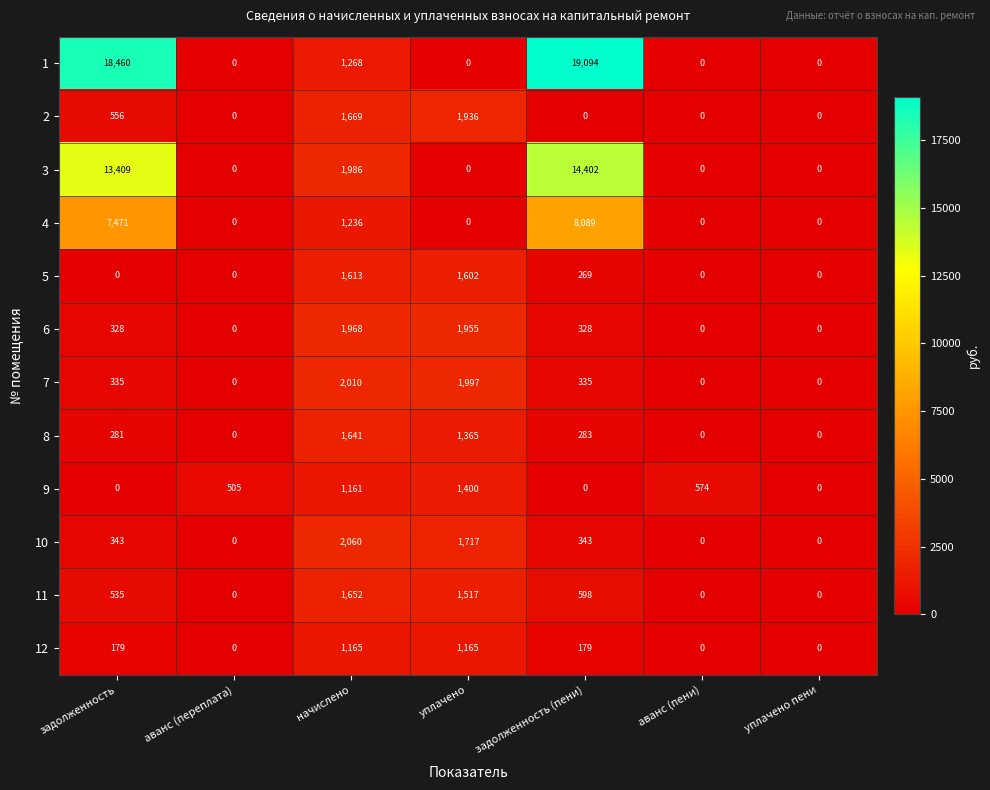

Which series changed the most between аванс (переплата) and задолженность (пени)?

1